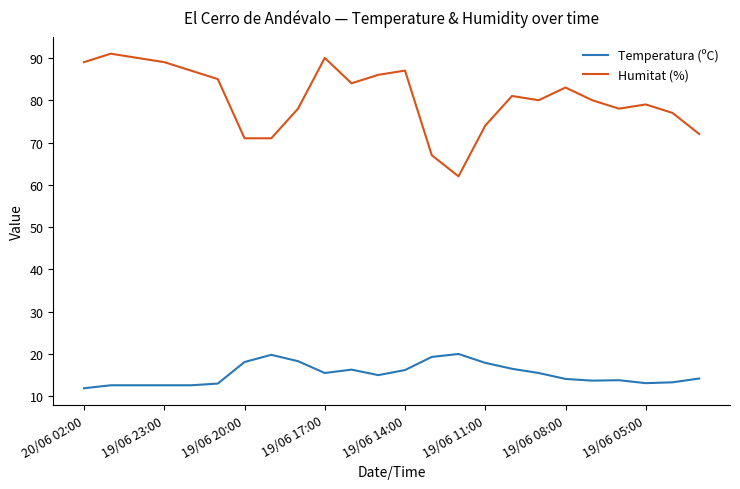

True or false: Humitat (%) and Temperatura (ºC) intersect in this chart.

False